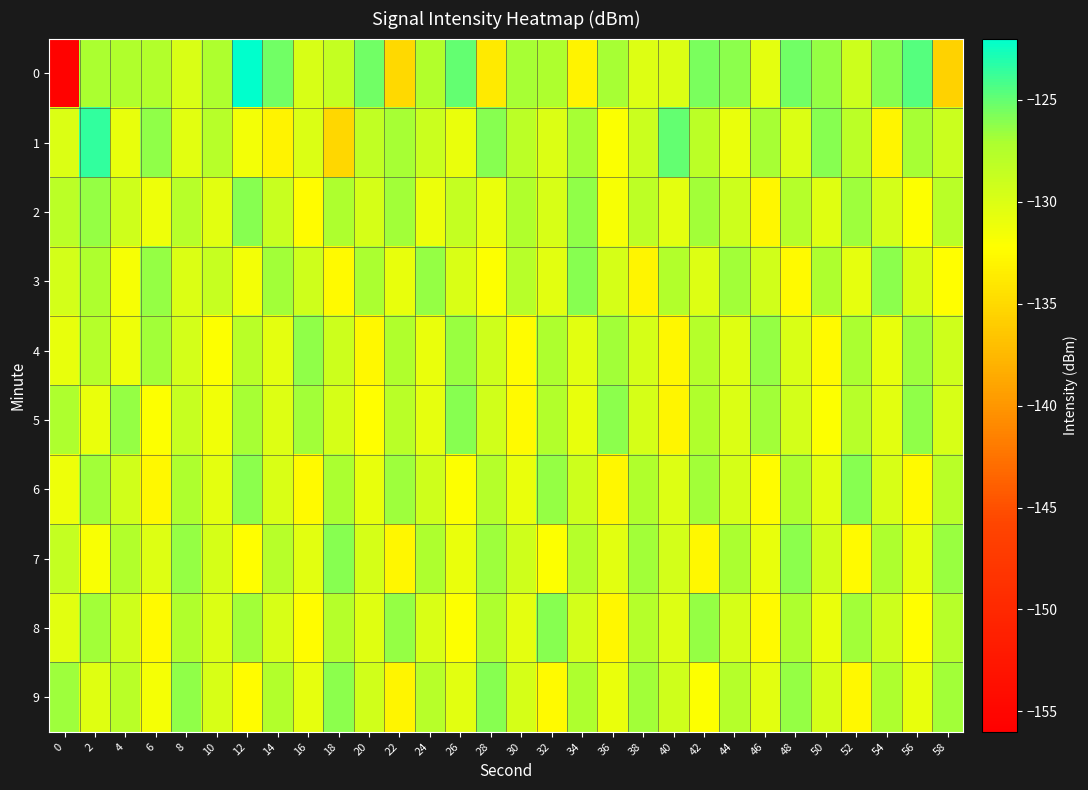

Reading left to right, list all the values displayed in this chart.

0: 0=-155.5	2=-127.1	4=-127.4	6=-127.6	8=-129.9	10=-127.3	12=-122.1	14=-125.4	16=-129.7	18=-128.6	20=-125.4	22=-135.1	24=-127.5	26=-125.0	28=-133.8	30=-127.0	32=-127.3	34=-133.0	36=-127.0	38=-130.1	40=-130.0	42=-125.7	44=-126.2	46=-130.5	48=-125.4	50=-126.4	52=-129.1	54=-126.0	56=-124.6	58=-135.6
1: 0=-130.1	2=-123.5	4=-130.8	6=-126.4	8=-130.4	10=-127.7	12=-131.5	14=-133.2	16=-130.0	18=-135.2	20=-128.5	22=-127.0	24=-129.0	26=-131.0	28=-126.0	30=-128.0	32=-130.0	34=-127.0	36=-132.0	38=-129.0	40=-125.0	42=-128.0	44=-131.0	46=-127.0	48=-130.0	50=-126.0	52=-128.0	54=-133.0	56=-127.0	58=-129.0
2: 0=-128.1	2=-126.5	4=-129.3	6=-131.2	8=-127.8	10=-130.5	12=-126.1	14=-128.9	16=-132.4	18=-127.3	20=-129.7	22=-126.8	24=-131.1	26=-128.6	28=-130.9	30=-127.4	32=-129.8	34=-126.3	36=-131.7	38=-128.2	40=-130.6	42=-126.9	44=-129.1	46=-132.8	48=-127.6	50=-130.3	52=-126.7	54=-129.5	56=-132.1	58=-127.9
3: 0=-129.5	2=-127.2	4=-131.8	6=-126.4	8=-130.1	10=-128.7	12=-131.5	14=-126.9	16=-129.3	18=-132.6	20=-127.1	22=-130.8	24=-126.5	26=-129.9	28=-132.2	30=-127.8	32=-130.4	34=-126.1	36=-129.7	38=-132.9	40=-127.5	42=-130.2	44=-126.8	46=-129.4	48=-132.5	50=-127.3	52=-130.7	54=-126.2	56=-129.8	58=-132.3
4: 0=-130.8	2=-127.6	4=-131.2	6=-126.8	8=-129.5	10=-132.1	12=-127.9	14=-130.6	16=-126.3	18=-129.1	20=-132.7	22=-127.4	24=-130.9	26=-126.6	28=-129.2	30=-132.4	32=-127.2	34=-130.5	36=-126.9	38=-129.6	40=-132.8	42=-127.7	44=-130.3	46=-126.4	48=-129.9	50=-132.5	52=-127.1	54=-130.8	56=-126.7	58=-129.3
5: 0=-127.3	2=-130.9	4=-126.5	6=-132.1	8=-128.7	10=-131.4	12=-127.0	14=-130.2	16=-126.8	18=-129.6	20=-132.3	22=-127.9	24=-130.7	26=-126.1	28=-129.4	30=-132.6	32=-127.5	34=-130.8	36=-126.2	38=-129.7	40=-132.9	42=-127.4	44=-130.1	46=-126.9	48=-129.5	50=-132.2	52=-127.8	54=-130.4	56=-126.3	58=-129.8
6: 0=-131.2	2=-126.9	4=-129.4	6=-132.7	8=-127.3	10=-130.6	12=-126.2	14=-129.9	16=-132.5	18=-127.1	20=-130.8	22=-126.7	24=-129.3	26=-132.1	28=-127.6	30=-130.9	32=-126.5	34=-129.1	36=-132.8	38=-127.4	40=-130.2	42=-126.8	44=-129.7	46=-132.4	48=-127.2	50=-130.5	52=-126.1	54=-129.8	56=-132.6	58=-127.9
7: 0=-128.6	2=-131.9	4=-127.5	6=-130.2	8=-126.4	10=-129.7	12=-132.3	14=-127.8	16=-130.5	18=-126.1	20=-129.6	22=-132.8	24=-127.2	26=-130.9	28=-126.7	30=-129.3	32=-132.1	34=-127.6	36=-130.4	38=-126.8	40=-129.5	42=-132.7	44=-127.1	46=-130.8	48=-126.2	50=-129.4	52=-132.6	54=-127.3	56=-130.7	58=-126.6
8: 0=-130.5	2=-126.8	4=-129.2	6=-132.6	8=-127.4	10=-130.1	12=-126.9	14=-129.8	16=-132.4	18=-127.7	20=-130.3	22=-126.5	24=-129.9	26=-132.2	28=-127.3	30=-130.6	32=-126.1	34=-129.5	36=-132.8	38=-127.6	40=-130.2	42=-126.4	44=-129.7	46=-132.5	48=-127.2	50=-130.9	52=-126.8	54=-129.1	56=-132.3	58=-127.8
9: 0=-126.7	2=-130.3	4=-127.9	6=-131.6	8=-126.3	10=-129.8	12=-132.4	14=-127.5	16=-130.7	18=-126.2	20=-129.4	22=-132.9	24=-127.8	26=-130.5	28=-126.1	30=-129.7	32=-132.6	34=-127.3	36=-130.9	38=-126.8	40=-129.2	42=-132.1	44=-127.6	46=-130.4	48=-126.5	50=-129.6	52=-132.7	54=-127.2	56=-130.8	58=-126.9